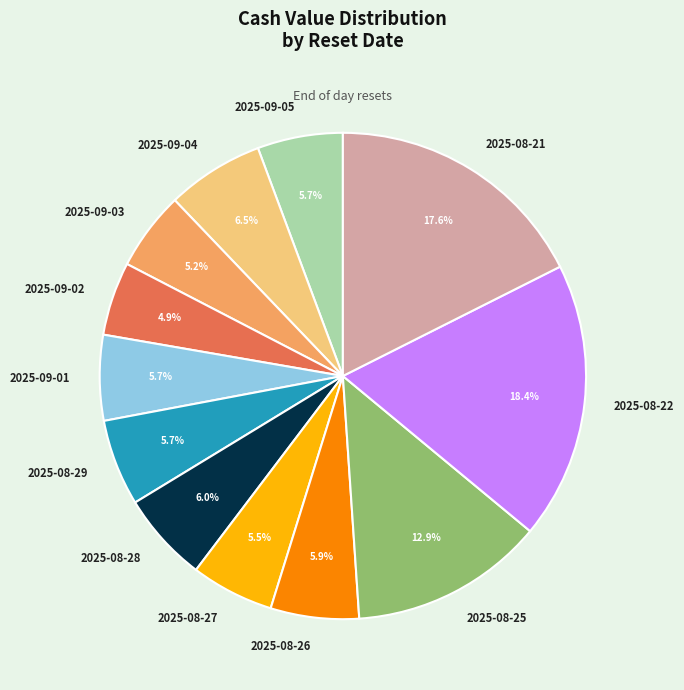

What percentage is the 2025-09-05 slice, to the nearest percent?

6%